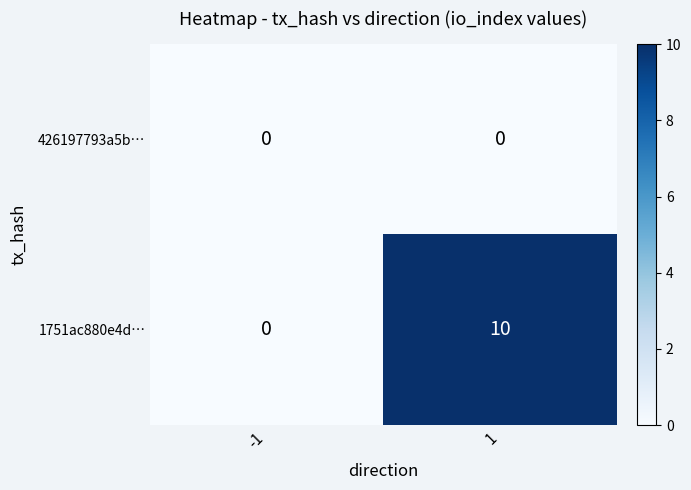

Which series has the largest range (max minus min)?

1751ac880e4d…